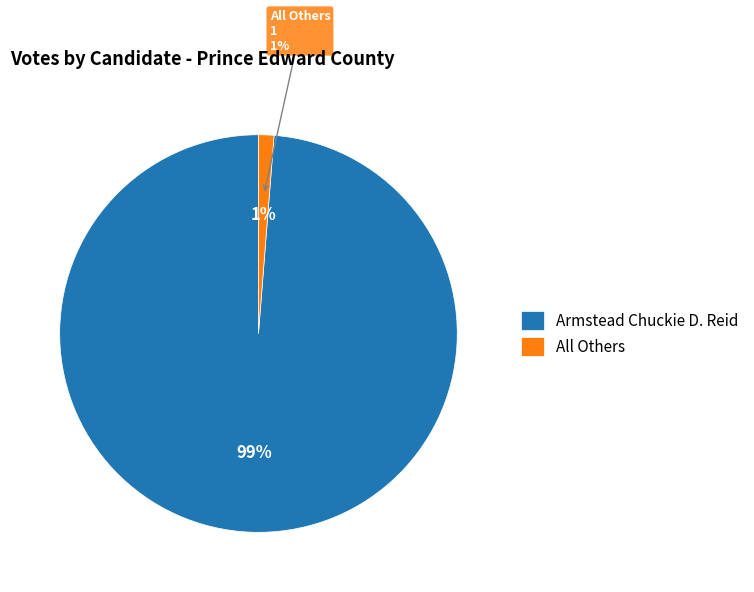

To the nearest percent, what is the difference between the largest and smallest slice percentages?

98%